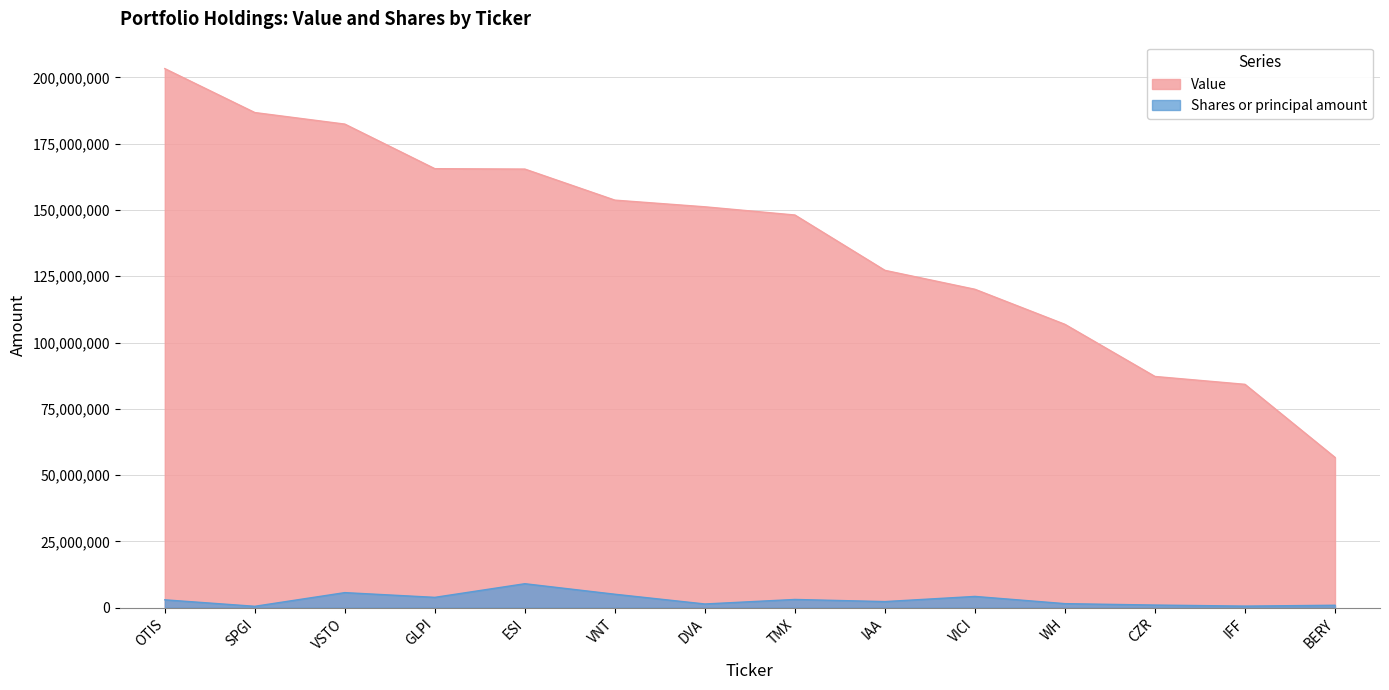

At which category does Shares or principal amount reach its first local valley?

SPGI